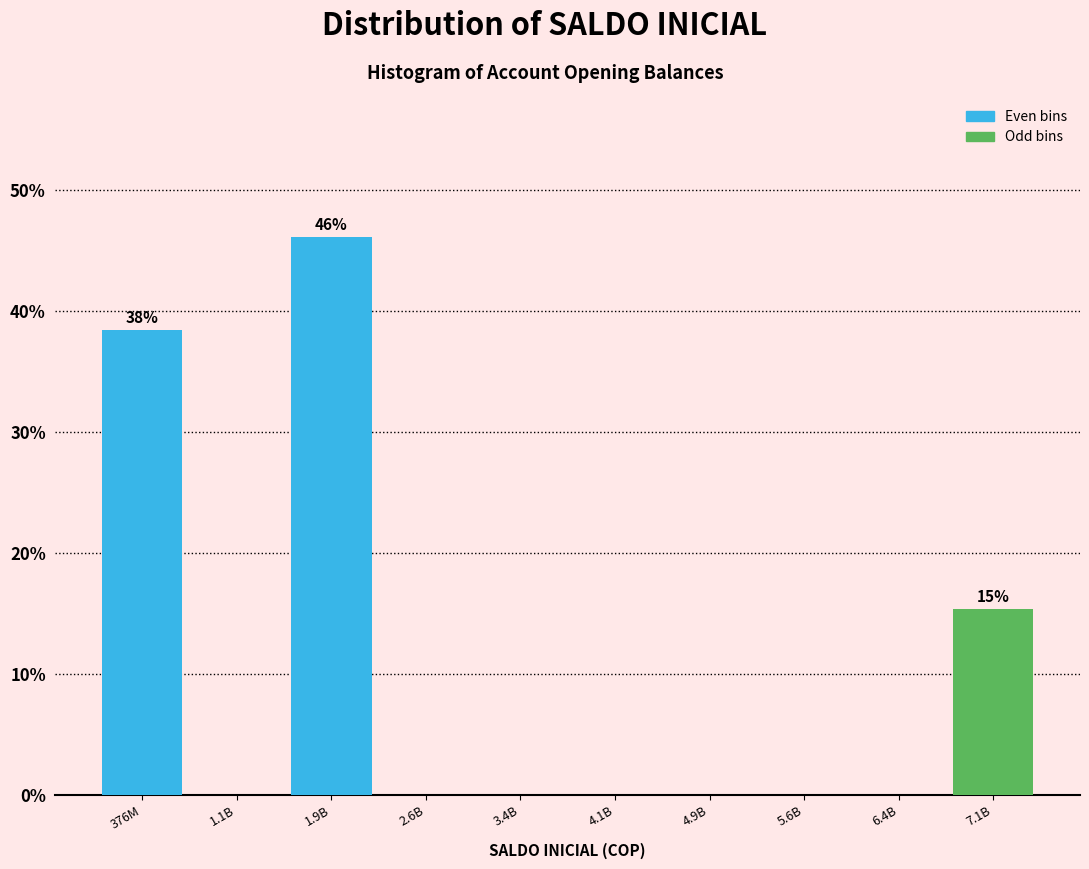

Reading left to right, what are all the values shown in this chart?

376M=38.5	1.1B=0.0	1.9B=46.2	2.6B=0.0	3.4B=0.0	4.1B=0.0	4.9B=0.0	5.6B=0.0	6.4B=0.0	7.1B=15.4